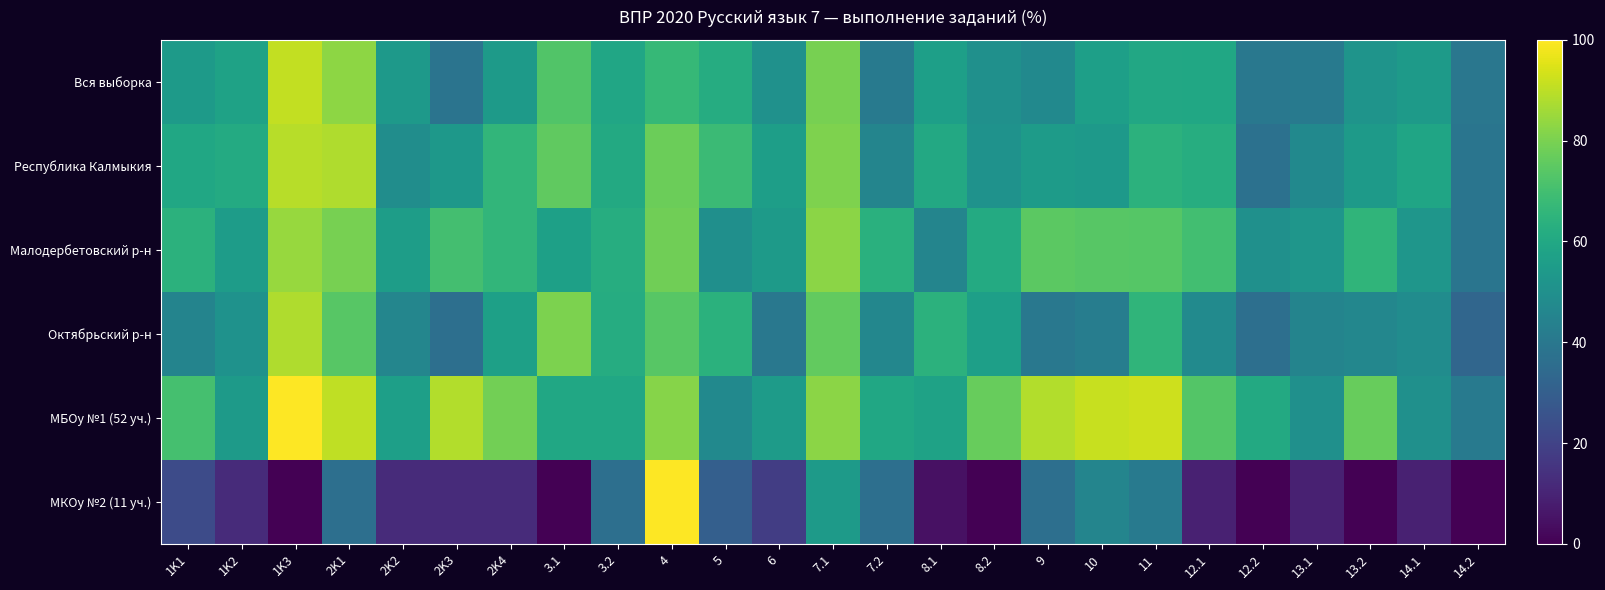

Reading right to left, what are all the values shown in this chart?

Вся выборка: 14.2=39.8	14.1=54.5	13.2=51.9	13.1=41.1	12.2=40.0	12.1=59.7	11=60.0	10=56.5	9=47.6	8.2=50.1	8.1=56.4	7.2=41.1	7.1=79.6	6=50.5	5=61.9	4=66.8	3.2=59.0	3.1=72.7	2K4=54.7	2K3=38.3	2K2=54.0	2K1=82.8	1K3=90.9	1K2=57.8	1K1=54.3
Республика Калмыкия: 14.2=38.7	14.1=58.7	13.2=54.6	13.1=47.4	12.2=37.2	12.1=62.2	11=64.3	10=54.2	9=54.8	8.2=51.0	8.1=60.4	7.2=45.6	7.1=80.7	6=56.0	5=68.1	4=77.7	3.2=60.7	3.1=75.7	2K4=65.8	2K3=53.2	2K2=49.2	2K1=88.1	1K3=89.3	1K2=61.0	1K1=59.5
Малодербетовский р-н: 14.2=38.7	14.1=52.7	13.2=65.6	13.1=52.7	12.2=50.0	12.1=69.9	11=73.7	10=73.8	9=74.7	8.2=61.3	8.1=45.7	7.2=63.4	7.1=82.8	6=54.3	5=49.8	4=78.5	3.2=62.4	3.1=57.0	2K4=66.0	2K3=70.2	2K2=55.6	2K1=79.6	1K3=84.4	1K2=55.2	1K1=64.2
Октябрьский р-н: 14.2=33.1	14.1=48.6	13.2=46.5	13.1=45.1	12.2=36.6	12.1=47.9	11=65.5	10=42.2	9=40.1	8.2=56.3	8.1=64.1	7.2=46.5	7.1=76.1	6=40.1	5=63.9	4=73.9	3.2=62.0	3.1=80.3	2K4=56.8	2K3=36.6	2K2=46.0	2K1=74.2	1K3=88.0	1K2=51.2	1K1=45.1
МБОу №1 (52 уч.): 14.2=41.4	14.1=50.0	13.2=76.9	13.1=50.0	12.2=60.6	12.1=73.1	11=92.3	10=91.7	9=88.5	8.2=76.9	8.1=57.7	7.2=59.6	7.1=82.7	6=54.8	5=47.4	4=81.7	3.2=59.6	3.1=59.6	2K4=78.8	2K3=88.5	2K2=56.4	2K1=90.4	1K3=100.0	1K2=54.5	1K1=70.7
МКОу №2 (11 уч.): 14.2=0.0	14.1=9.1	13.2=0.0	13.1=9.1	12.2=0.0	12.1=9.1	11=40.9	10=45.5	9=36.4	8.2=0.0	8.1=4.5	7.2=36.4	7.1=54.5	6=18.2	5=30.3	4=100.0	3.2=36.4	3.1=0.0	2K4=12.1	2K3=12.1	2K2=12.1	2K1=36.4	1K3=0.0	1K2=12.1	1K1=22.7